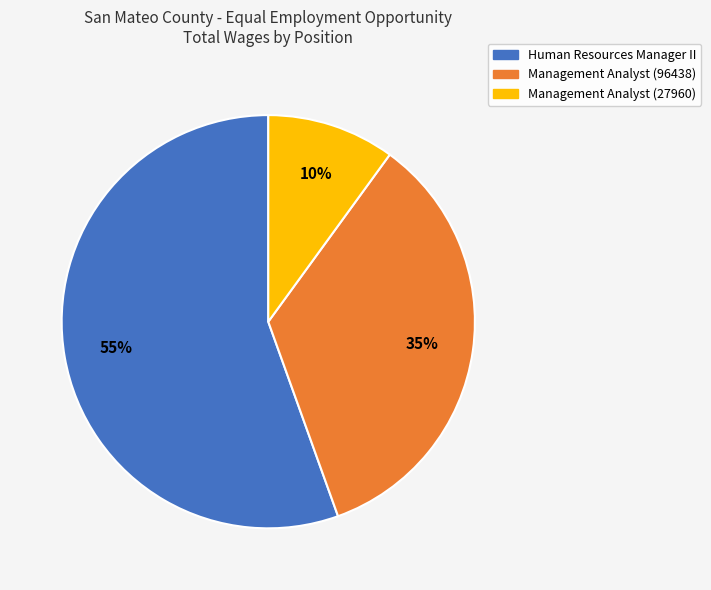

True or false: Human Resources Manager II accounts for 55% of the total.

True